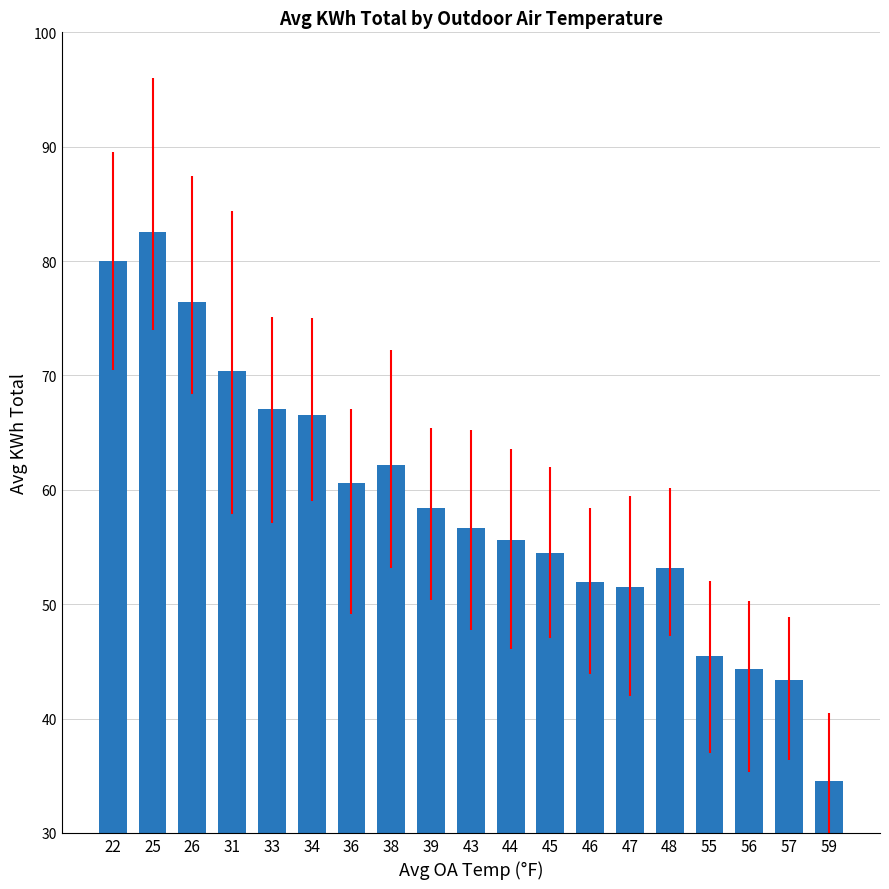

What is the sum of the values at 39 and 45?

112.9